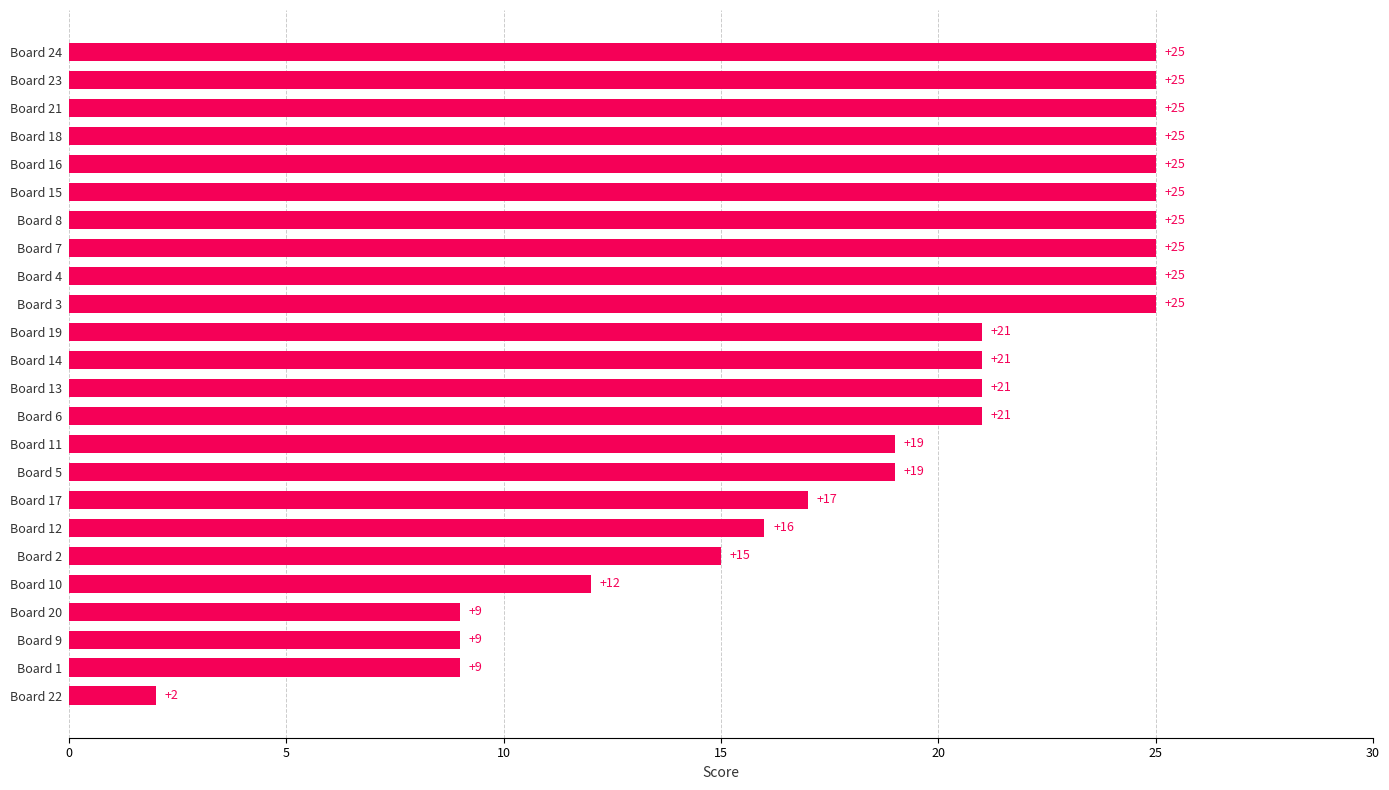

Is it true that the value at Board 5 is 13?

False